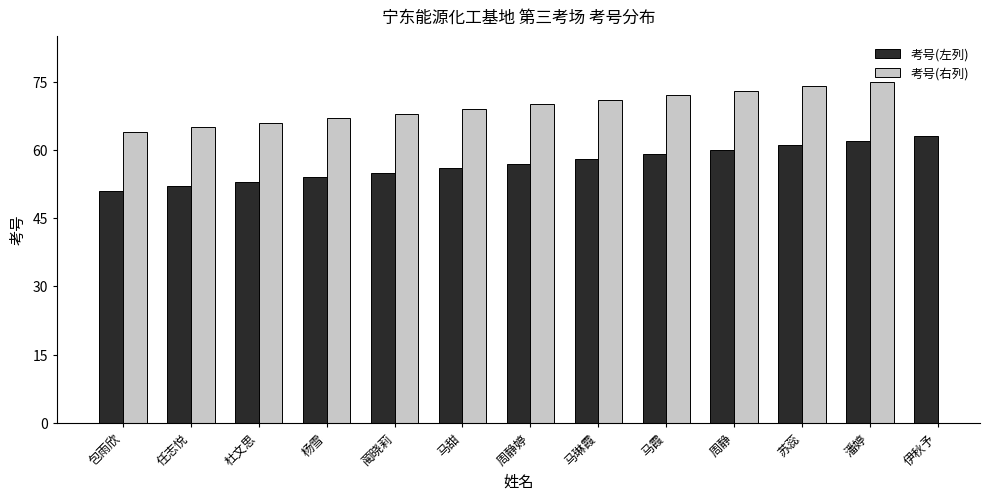

List the series in order of their peak value, lowest first.

考号(左列), 考号(右列)